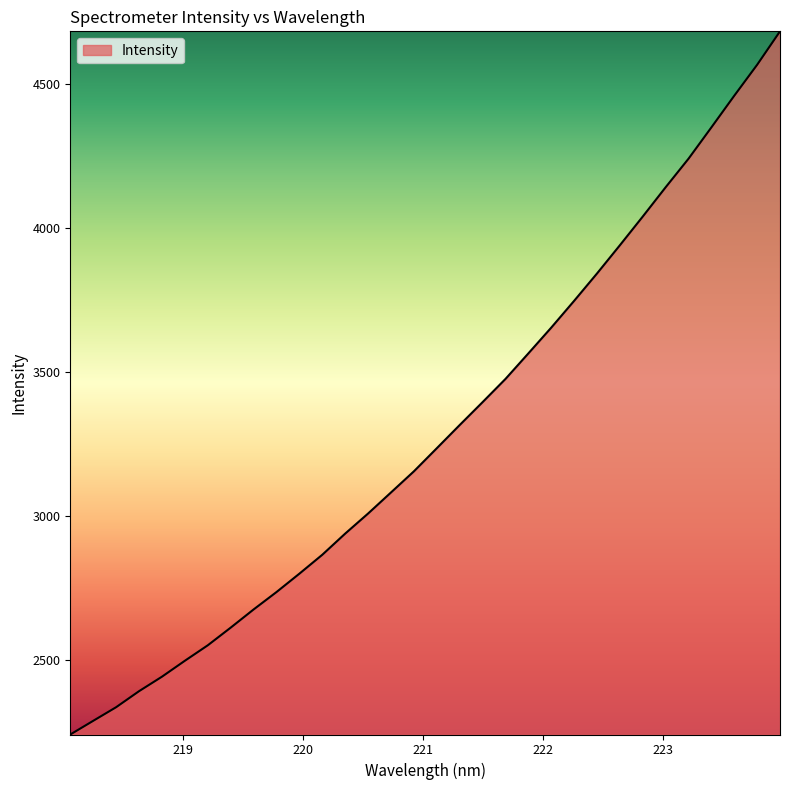

What is the difference between the maximum and minimum values?

2438.3